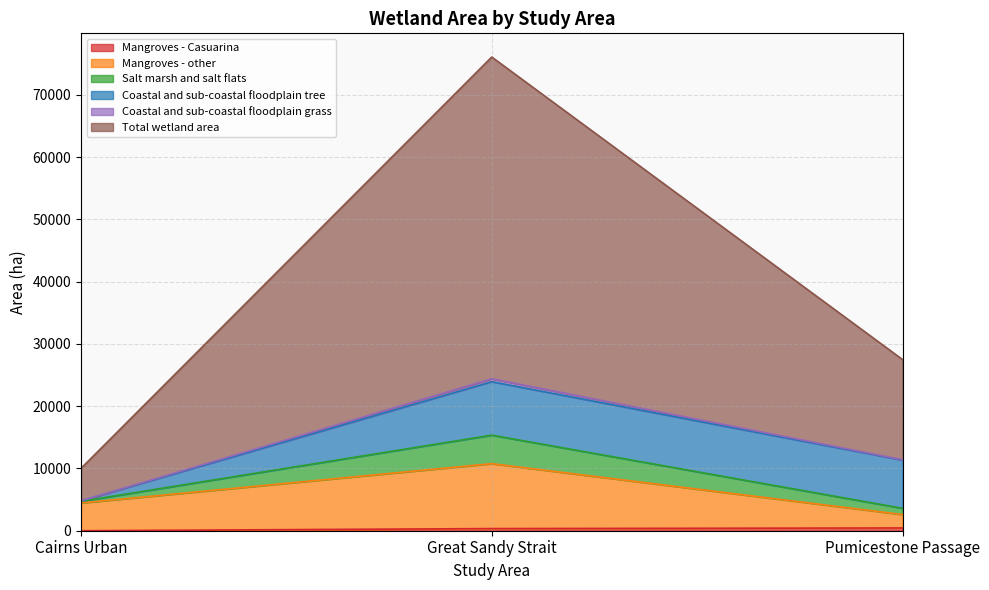

Does the chart display data point markers on the line(s)?

No